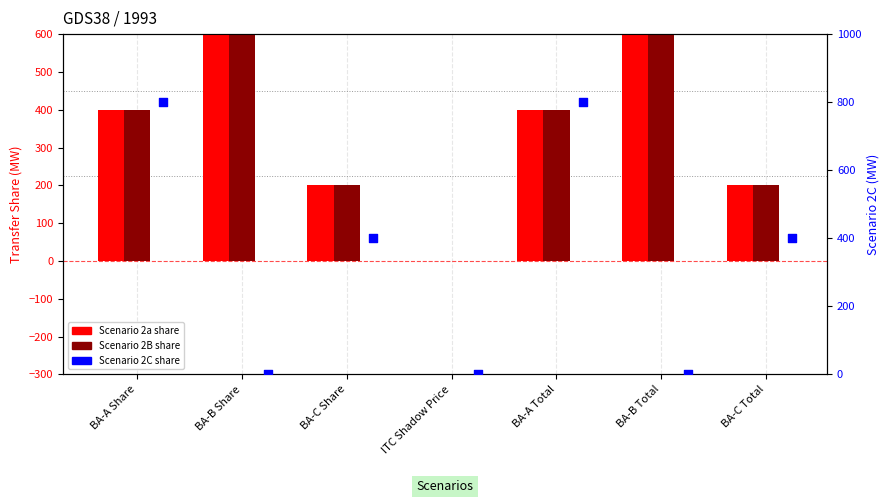

What is the total value across all series at BA-B Share?

1200